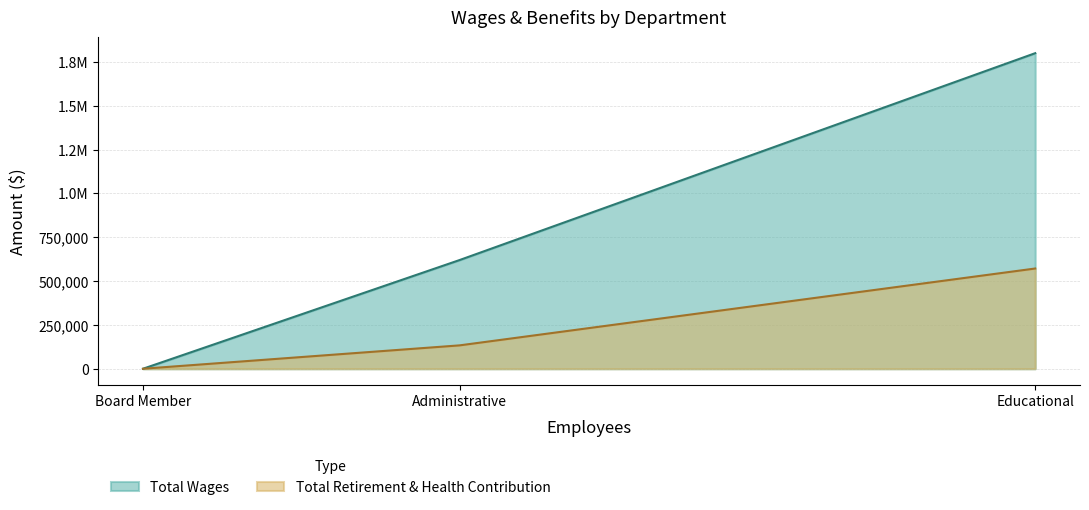

At which category is the sum across all series the highest?

Educational